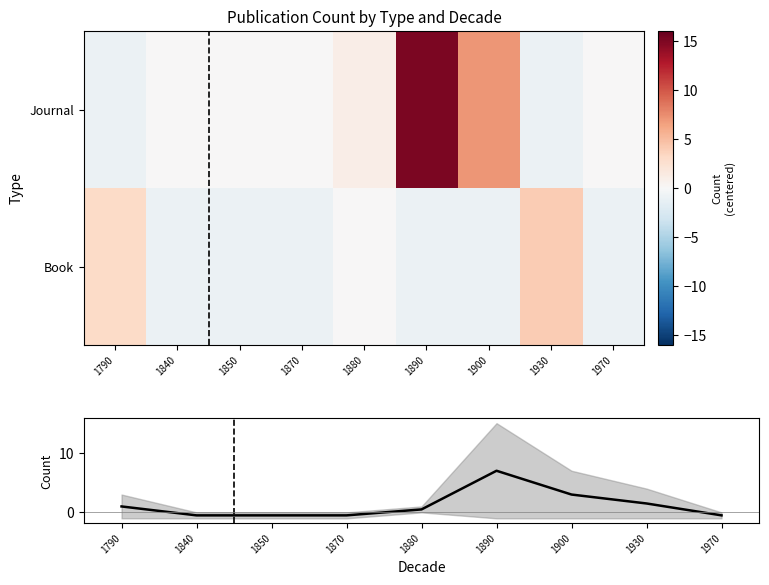

At how many categories does at least one series exceed 3?

3